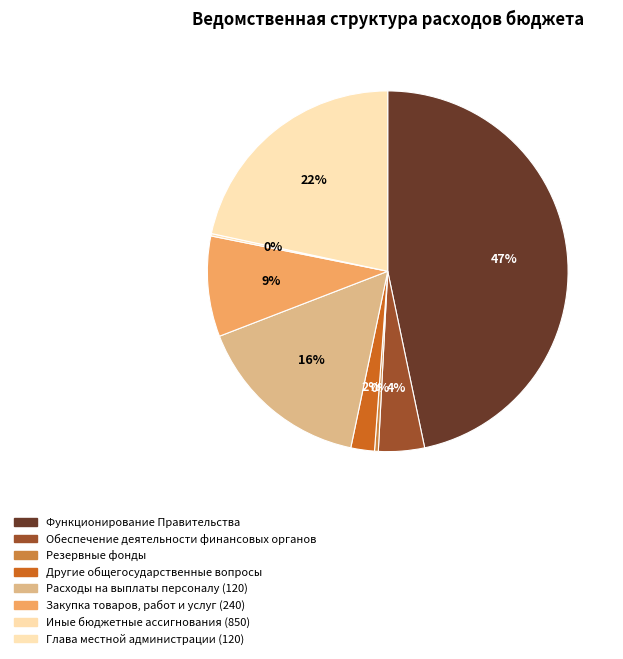

What portion of the pie excludes Другие общегосударственные вопросы?

97.9%